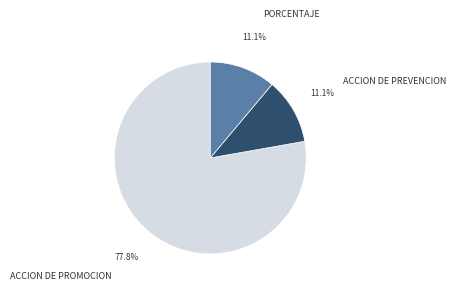

Which has a higher value, ACCION DE PREVENCION or ACCION DE PROMOCION?

ACCION DE PROMOCION